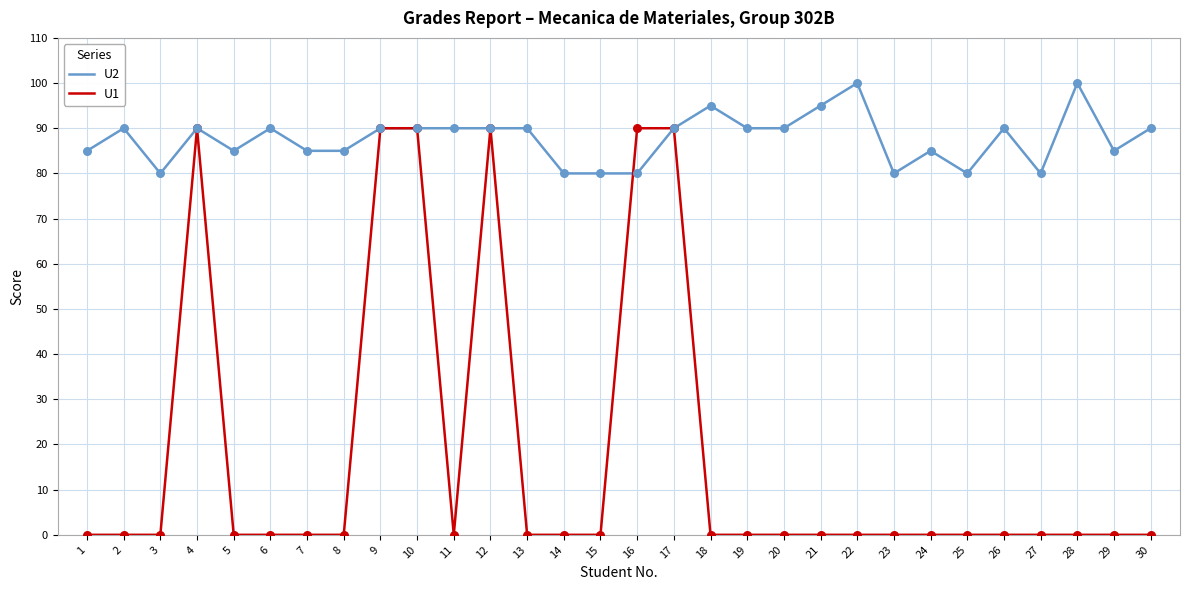

What are all the series names shown in the legend?

U2, U1